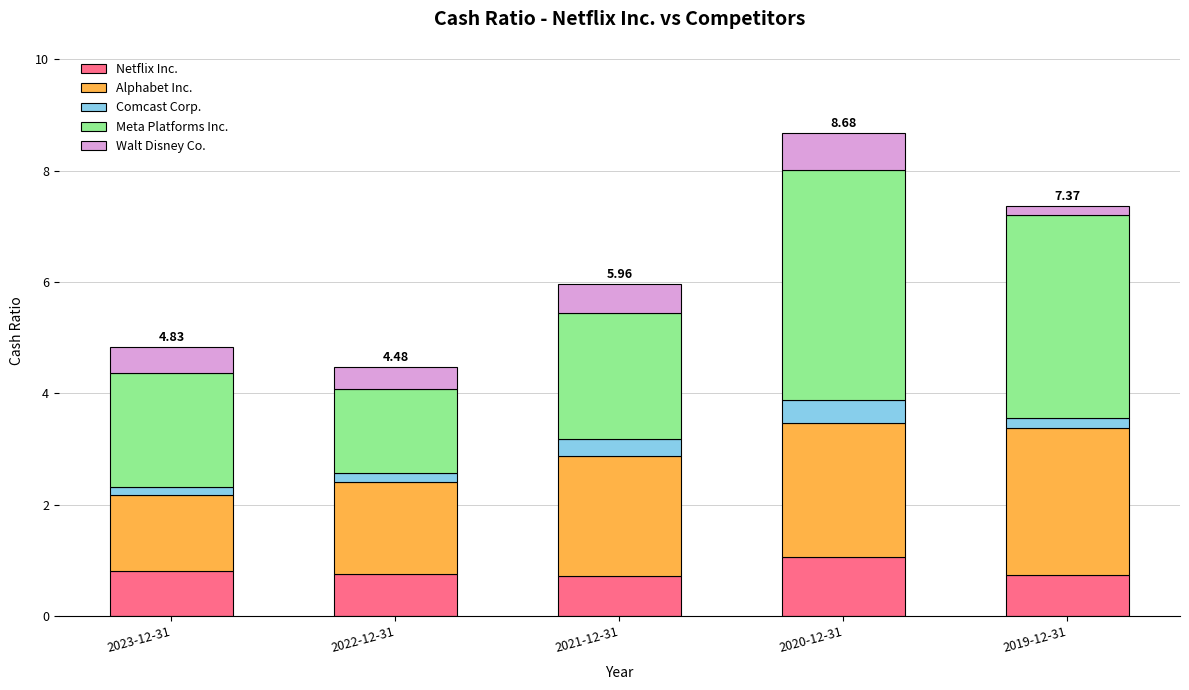

Are the bars grouped side by side (vs. stacked)?

No